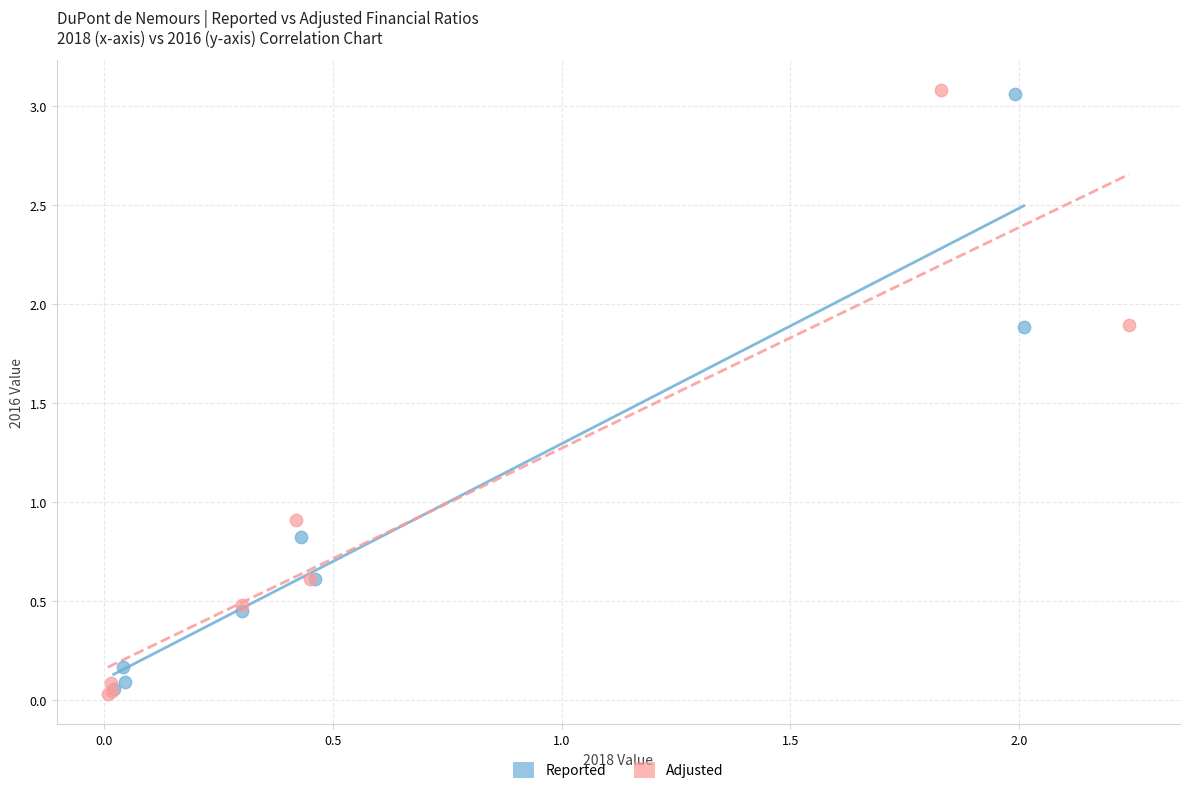

Which series has the largest Y range (max minus min)?

Adjusted